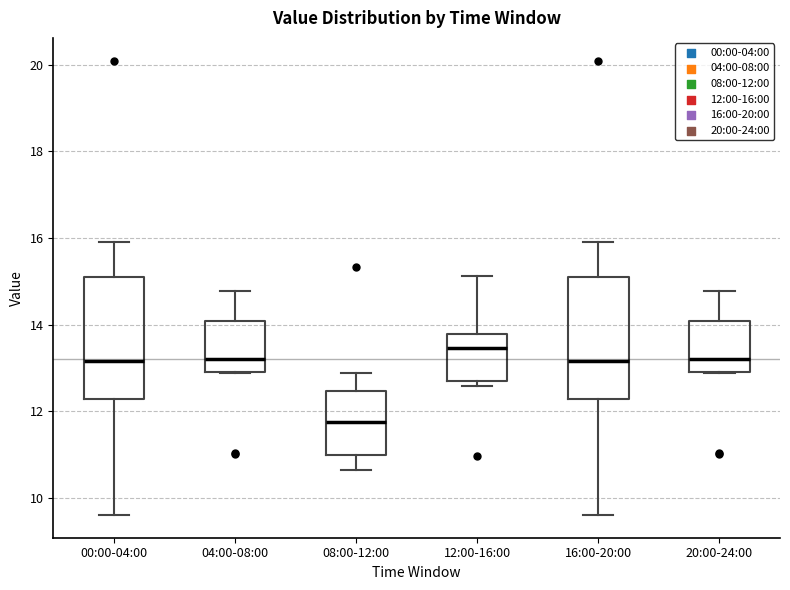

Where is the lower edge of the box for 12:00-16:00 on the y-axis? The values are not printed on the chart, so give them approximately, as read against the axis.

12.8